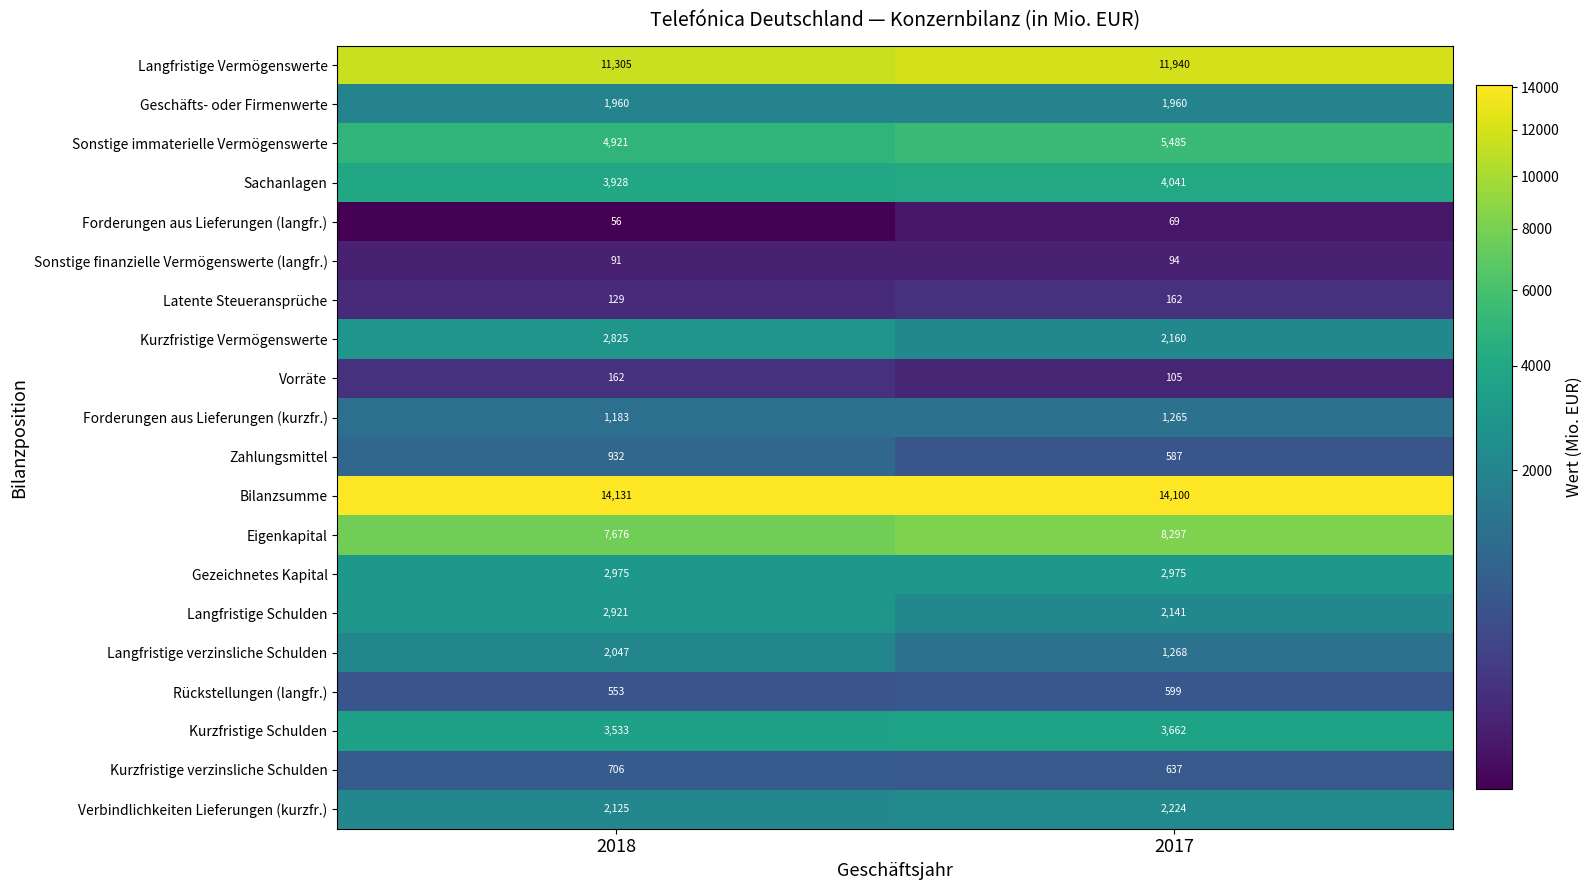

What is the average value of the Rückstellungen (langfr.) series?

576